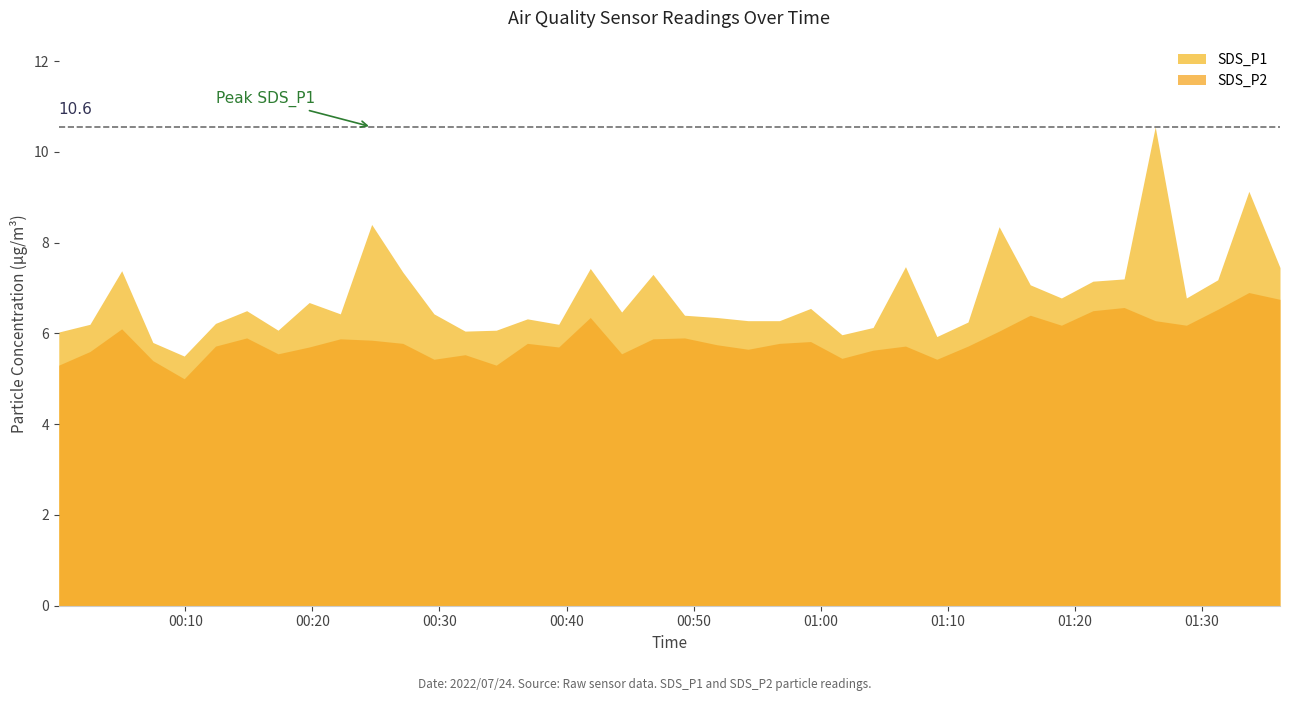

What is the value of the SDS_P1 point at the 3rd from the left?

7.4